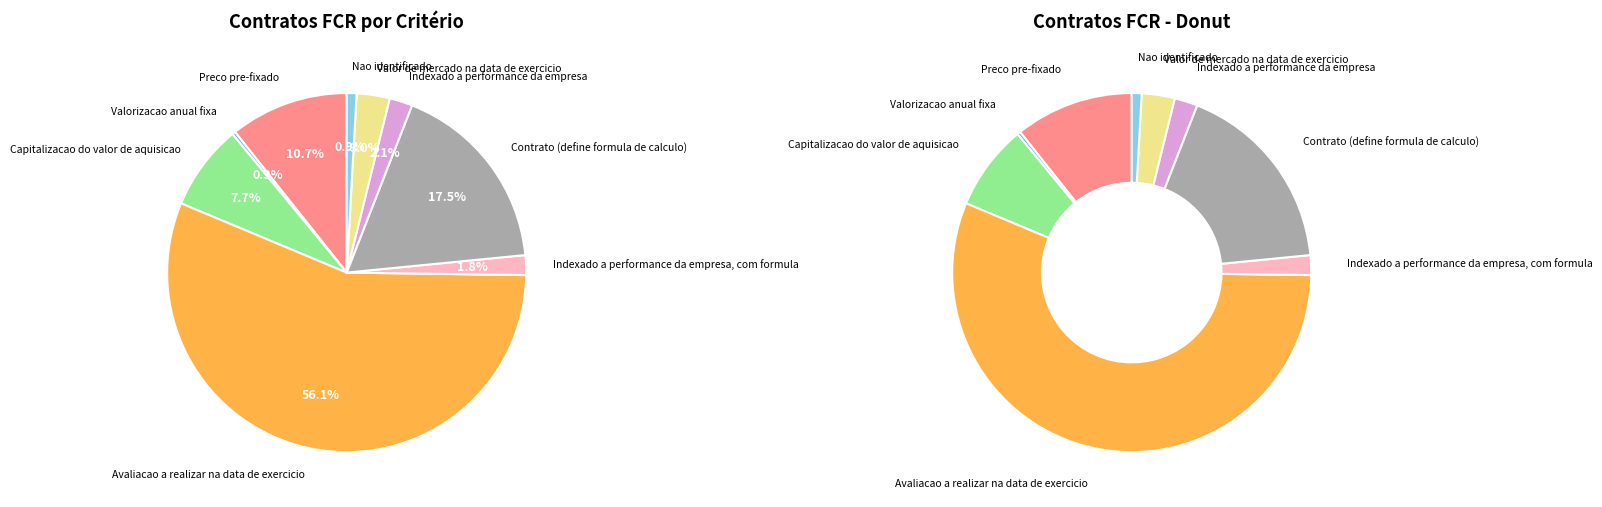

How many segments does this pie chart have?

9